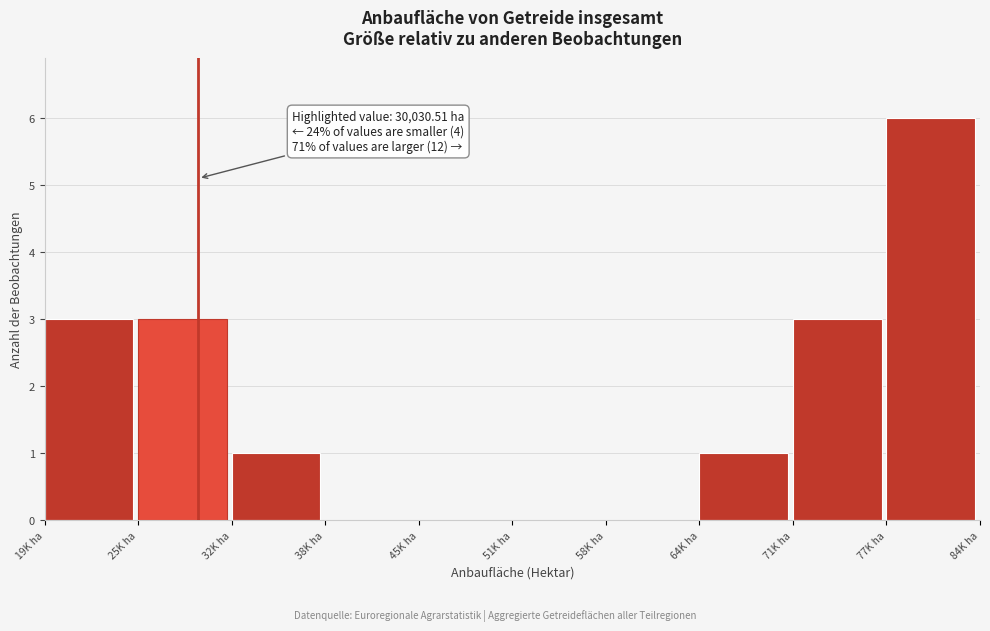

Reading left to right, what are all the values shown in this chart?

19K ha=3	25K ha=3	32K ha=1	38K ha=0	45K ha=0	51K ha=0	58K ha=0	64K ha=1	71K ha=3	77K ha=6